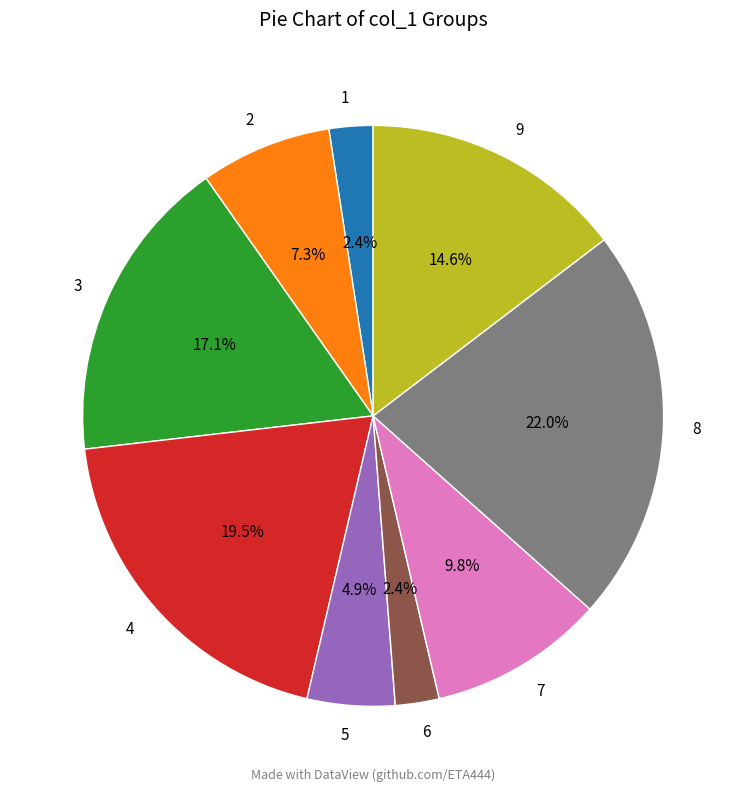

Is the sum of 5 and 8 greater than half?

No